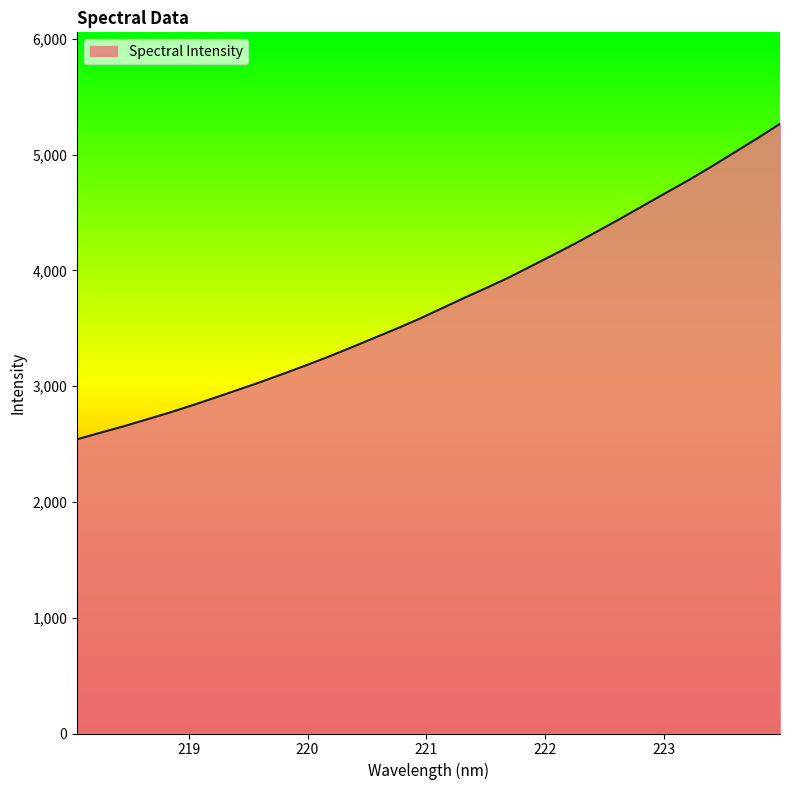

What is the smallest value displayed?

2541.7